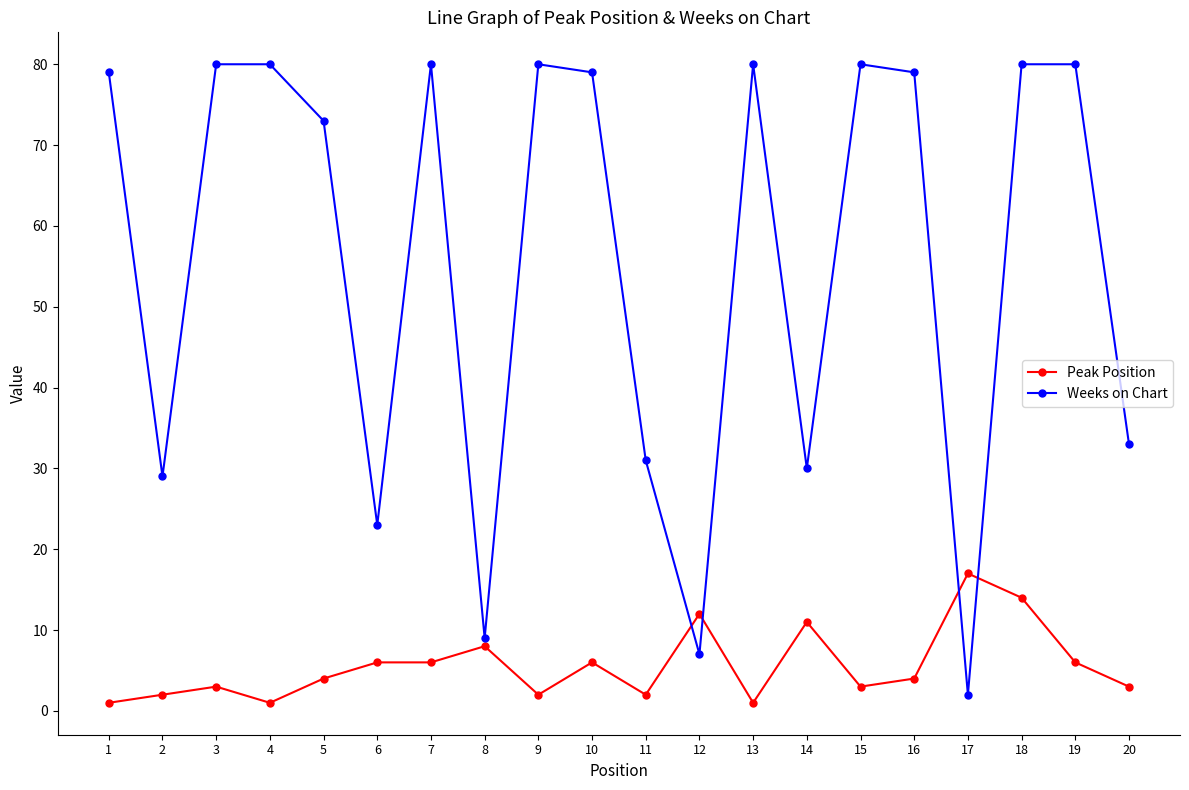

The Weeks on Chart series shows 5 at 8. True or false?

False